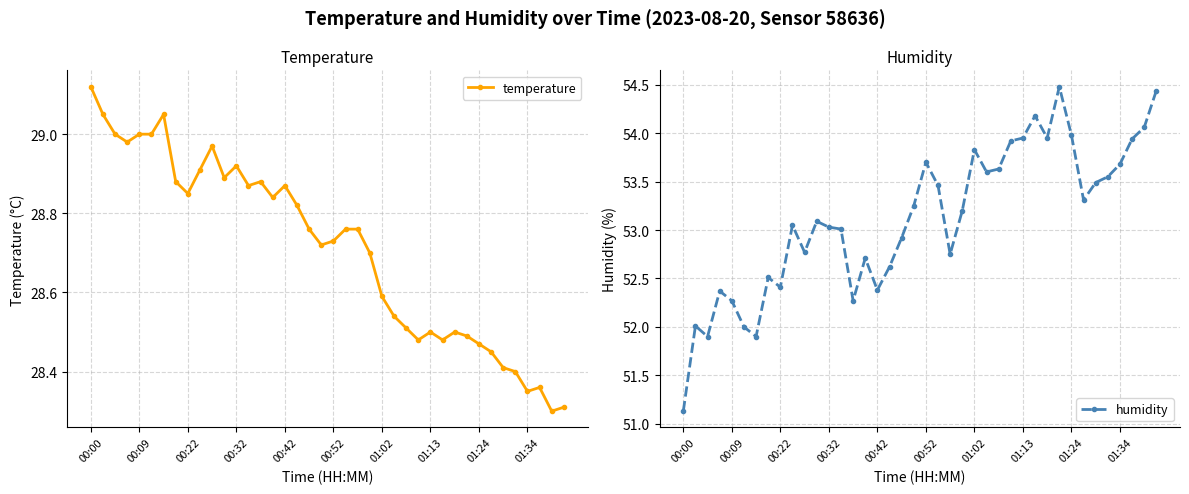

True or false: humidity and temperature intersect in this chart.

False